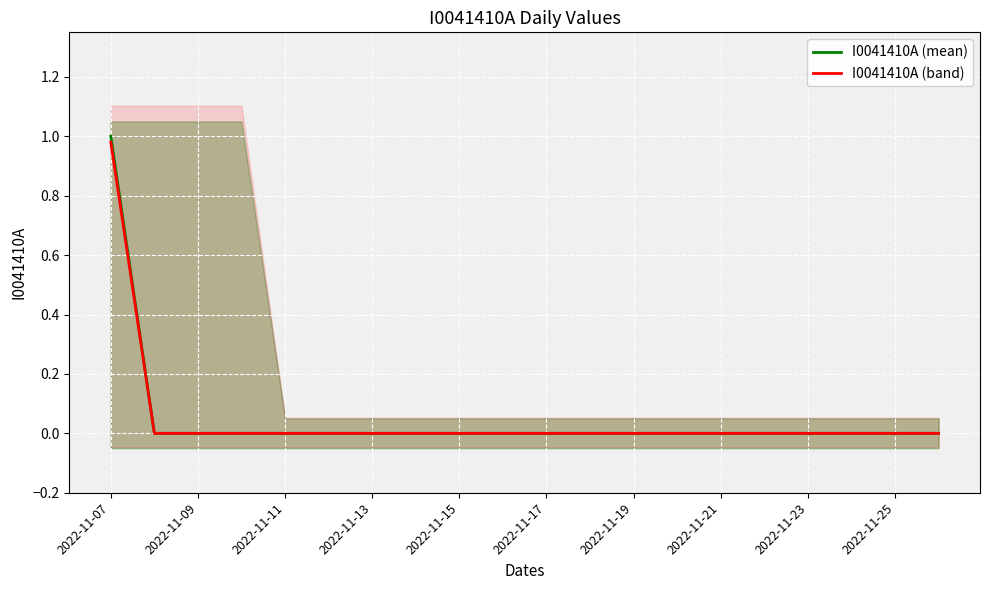

At which category does the chart reach its peak across all series?

2022-11-07